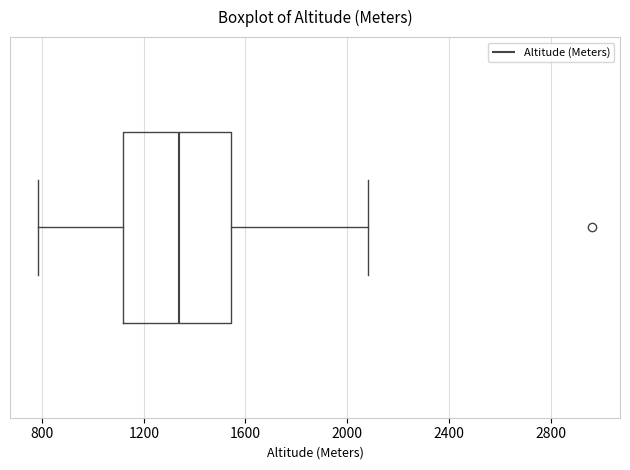

Where is the left edge of the box on the x-axis? The values are not printed on the chart, so give them approximately, as read against the axis.

1100